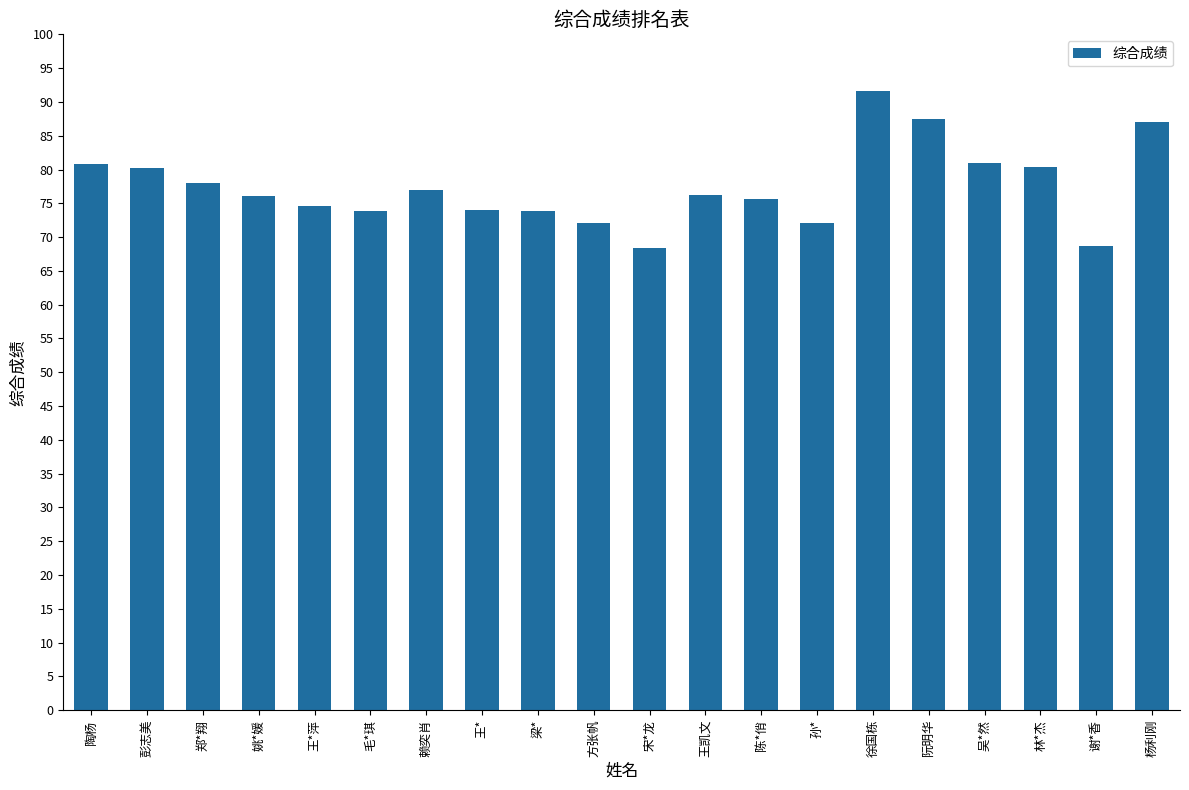

Which has a higher value, 孙* or 彭志美?

彭志美